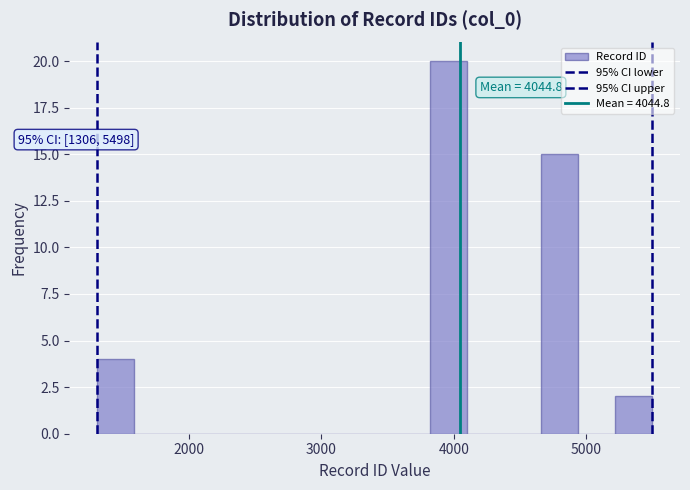

Read against the x-axis, roughly where is the centre of the tallest bar?

4000